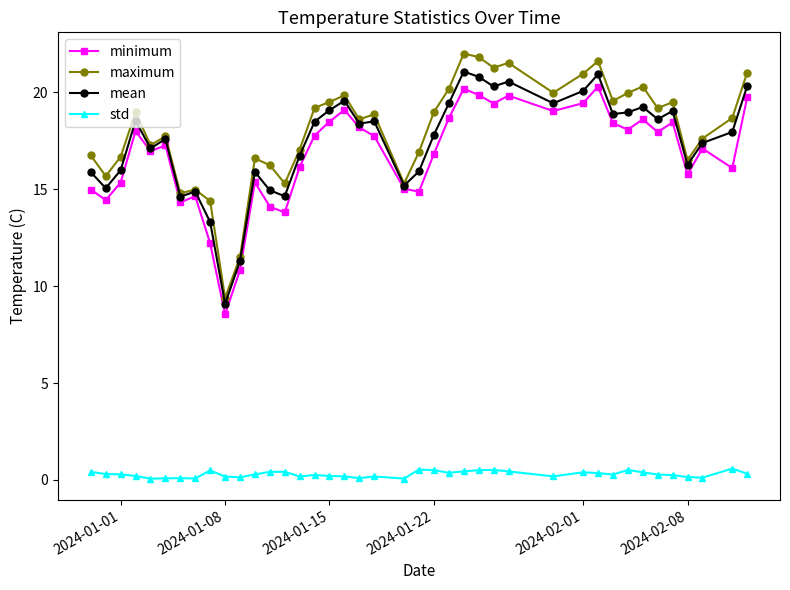

Which series has the largest range (max minus min)?

maximum